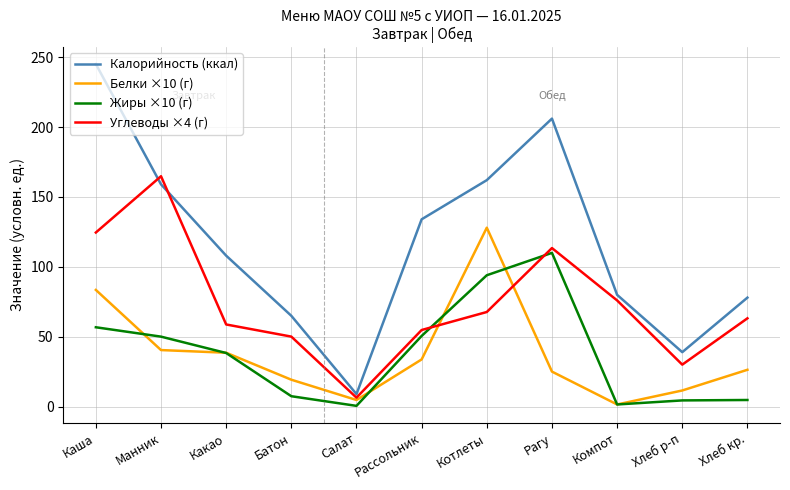

What is the maximum value for Жиры ×10 (г)?

110.0